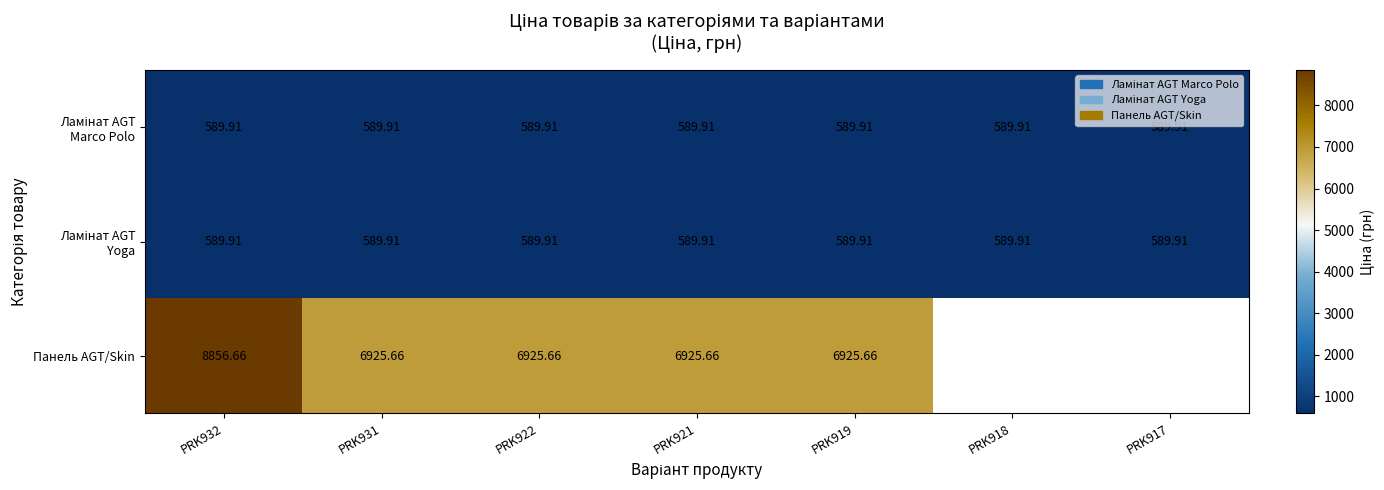

At how many categories does at least one series exceed 1182?

5